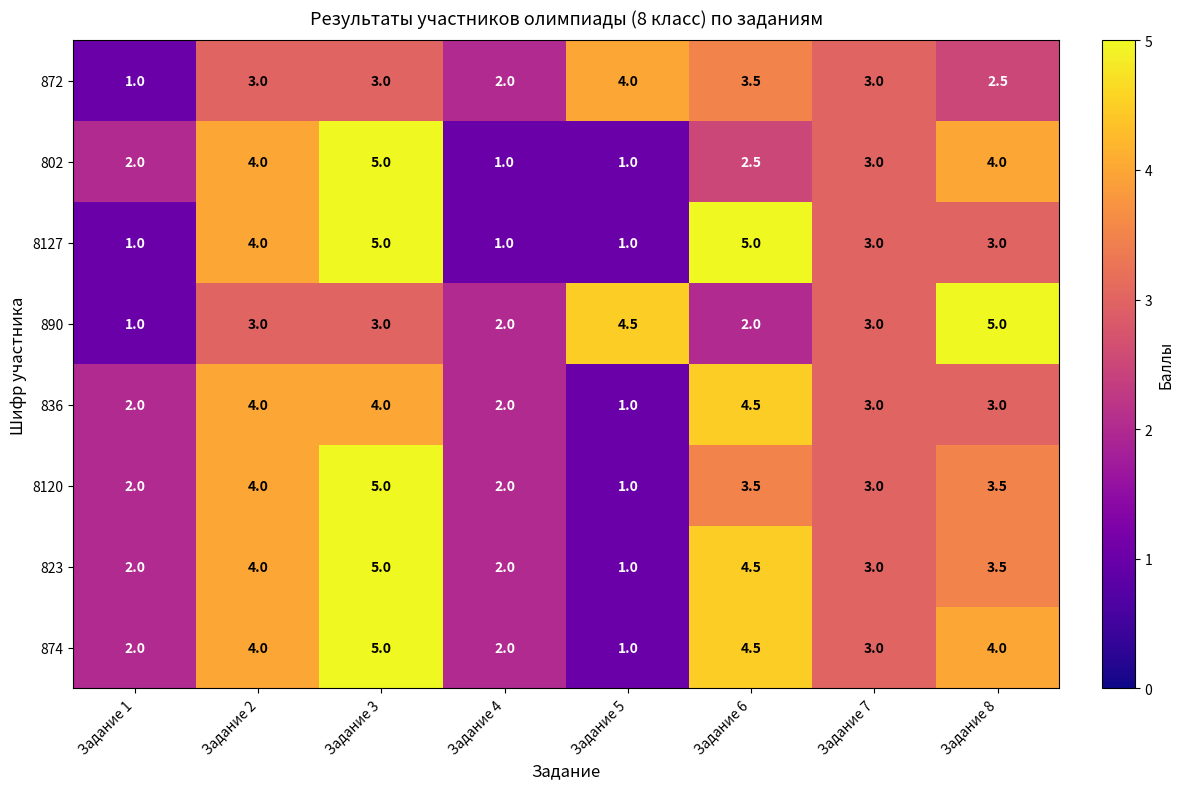

At which label does 836 first exceed 3?

Задание 2